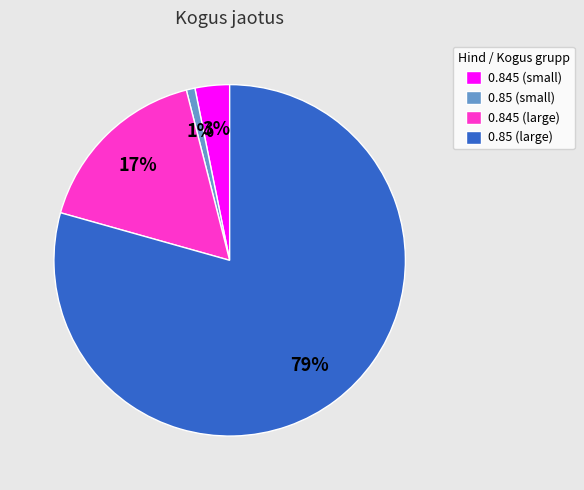

Does any single category account for the majority?

Yes